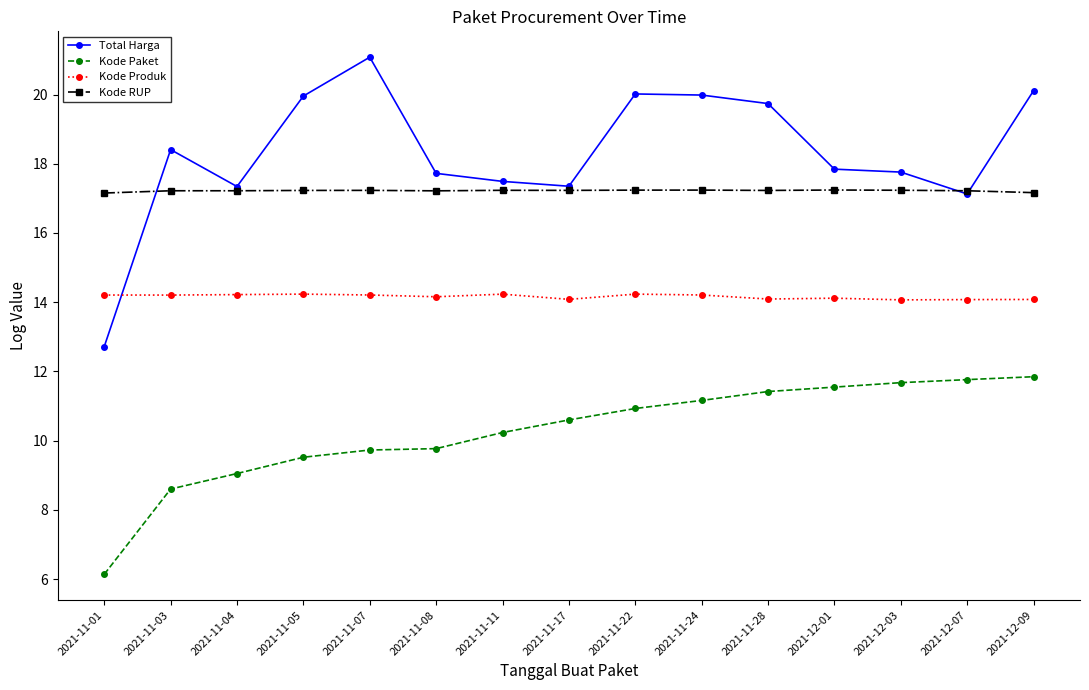

Where does the Total Harga series first go above 17?

2021-11-03